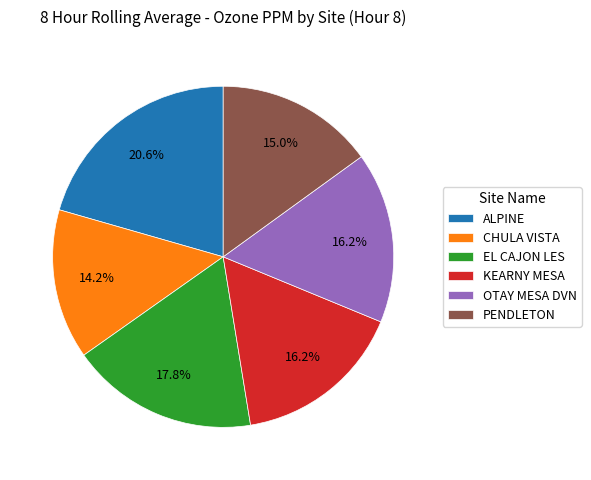

Is there a majority slice in this chart?

No